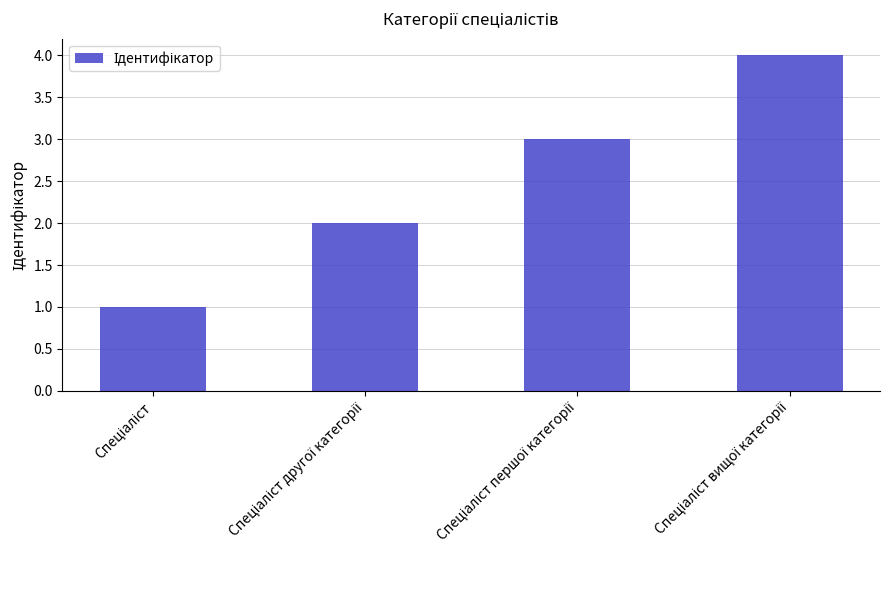

What is the maximum value shown in the chart?

4